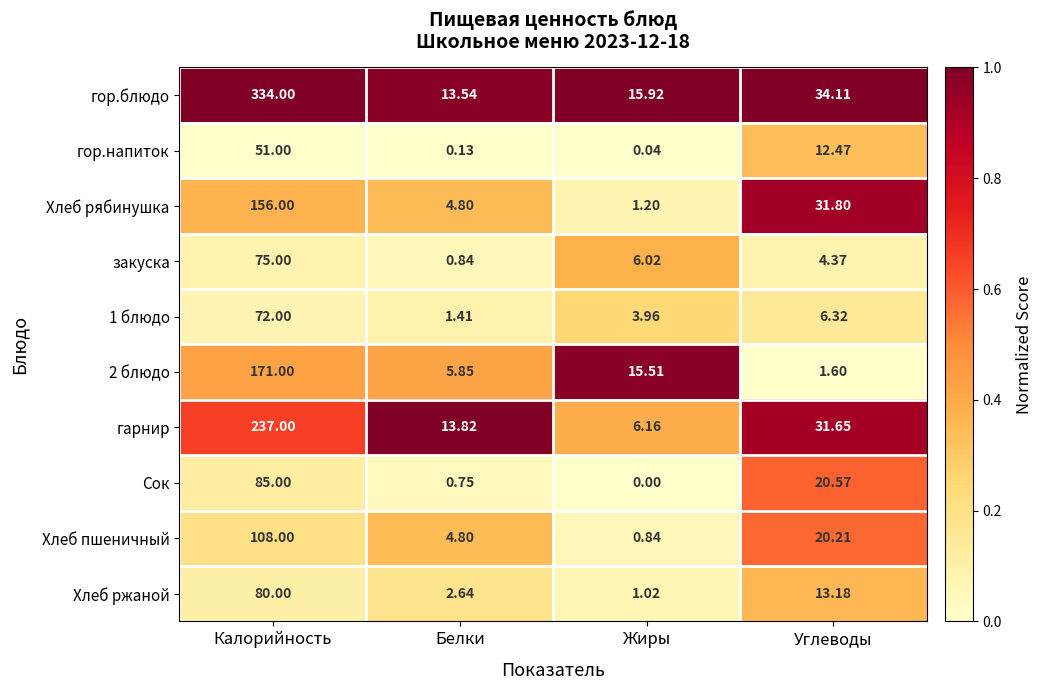

Where is Хлеб пшеничный nearest to the value 54?

Углеводы